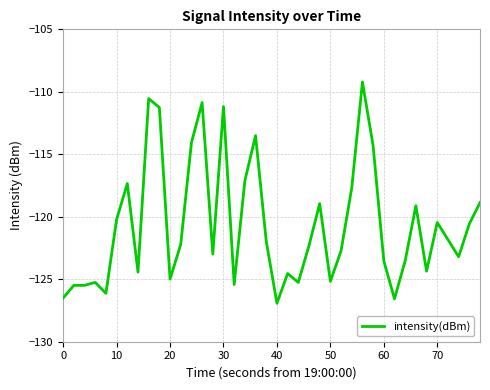

What is the maximum value shown in the chart?

-109.2